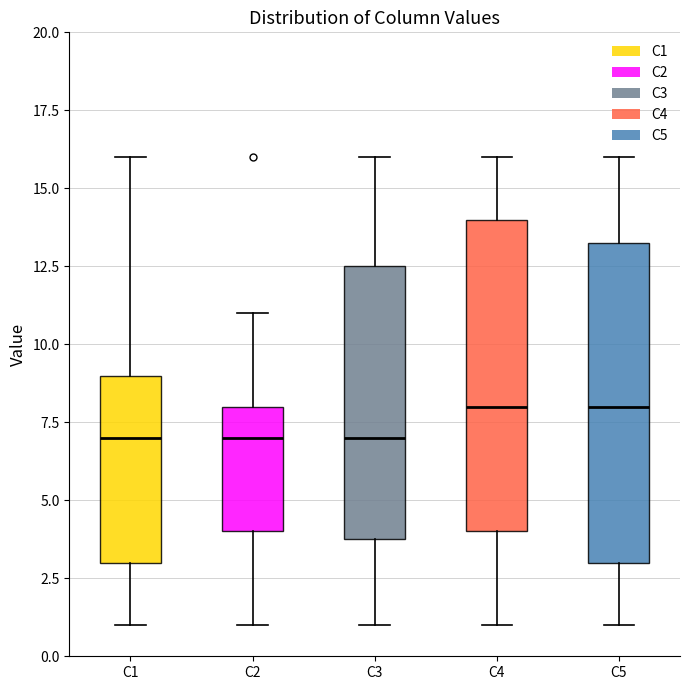

Reading left to right, transcribe this box plot: for each box, give where its median line is, the range the box spans, and where its two whiskers end, as read against the y-axis. The values are not printed on the chart, so give them approximately, as read against the axis.

C1: median 7.0, box 3.0 to 9.0, whiskers 1.0 to 16.0
C2: median 7.0, box 4.0 to 8.0, whiskers 1.0 to 11.0
C3: median 7.0, box 4.0 to 12.5, whiskers 1.0 to 16.0
C4: median 8.0, box 4.0 to 14.0, whiskers 1.0 to 16.0
C5: median 8.0, box 3.0 to 13.5, whiskers 1.0 to 16.0